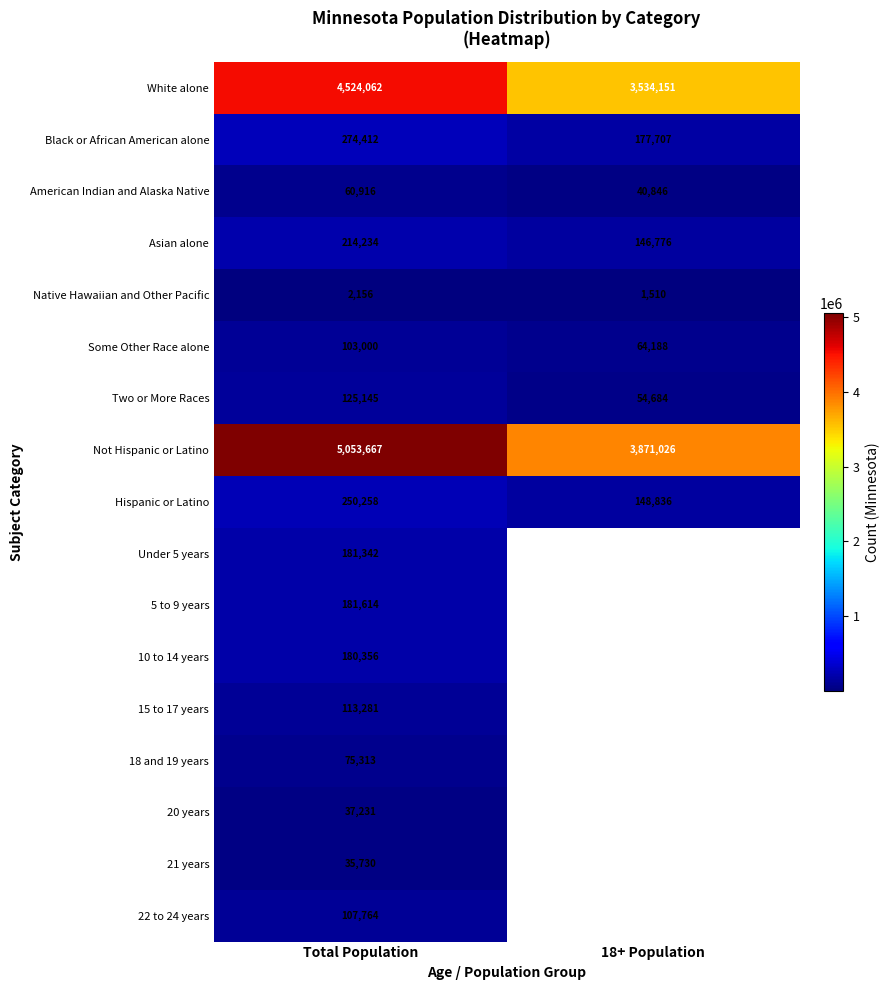

Rank the categories by Black or African American alone value from lowest to highest.

18+ Population, Total Population